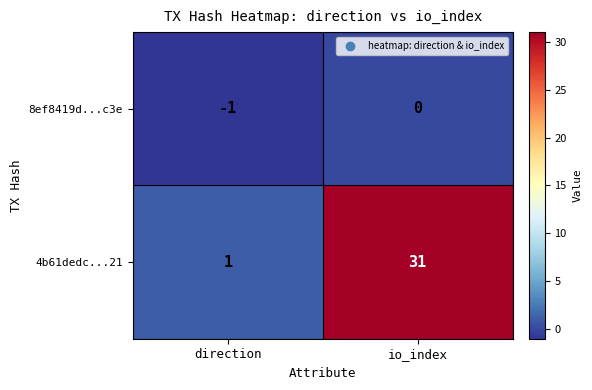

At which label is 4b61dedc...21 closest to 16?

direction